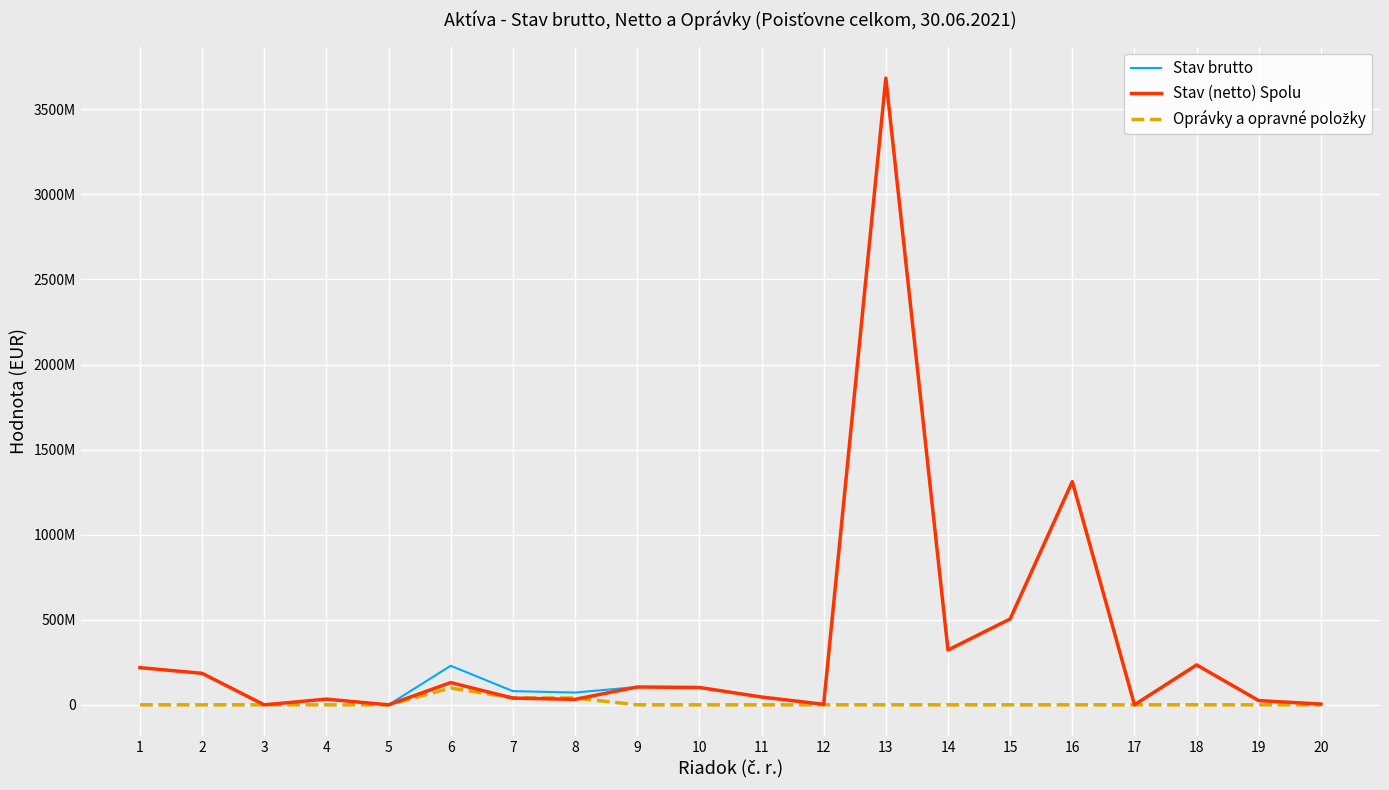

What is the value of the Stav brutto point at the 9th from the left?

104775701